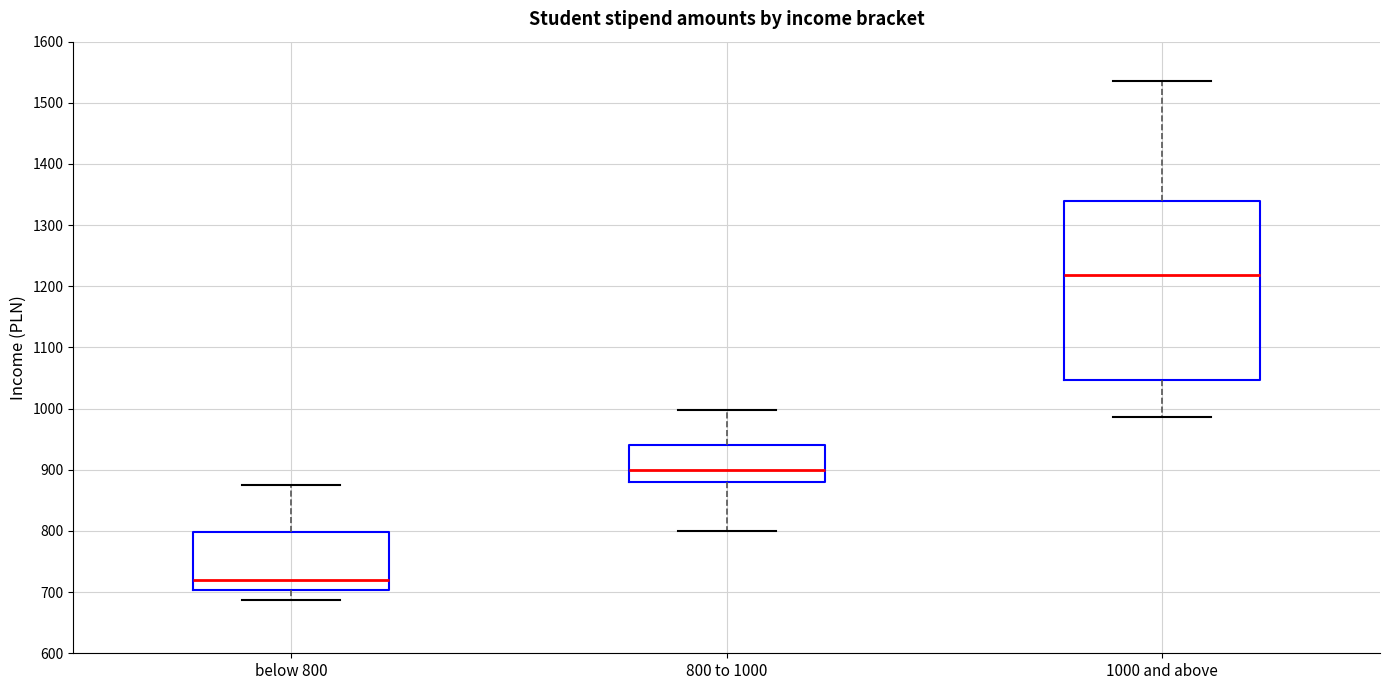

Reading left to right, transcribe this box plot: for each box, give where its median line is, the range the box spans, and where its two whiskers end, as read against the y-axis. The values are not printed on the chart, so give them approximately, as read against the axis.

below 800: median 720, box 700 to 800, whiskers 690 to 880
800 to 1000: median 900, box 880 to 940, whiskers 800 to 1000
1000 and above: median 1220, box 1050 to 1340, whiskers 990 to 1540